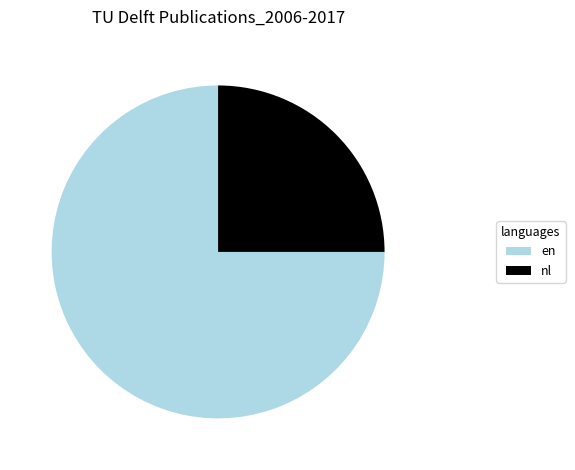

Which slice is the largest?

en